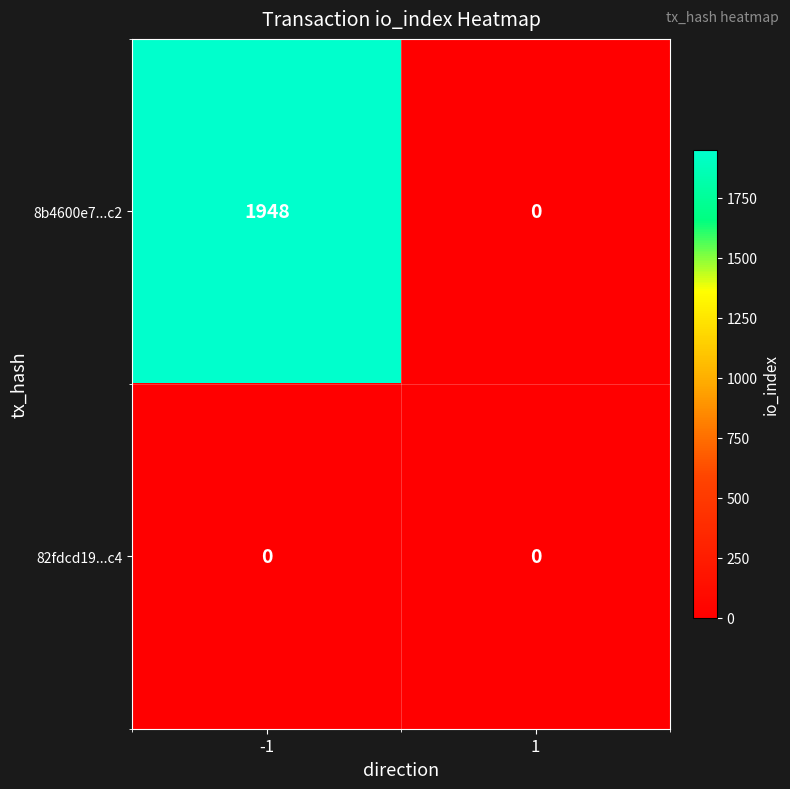

Reading right to left, what are all the values shown in this chart?

8b4600e7...c2: 1=0	-1=1948
82fdcd19...c4: 1=0	-1=0